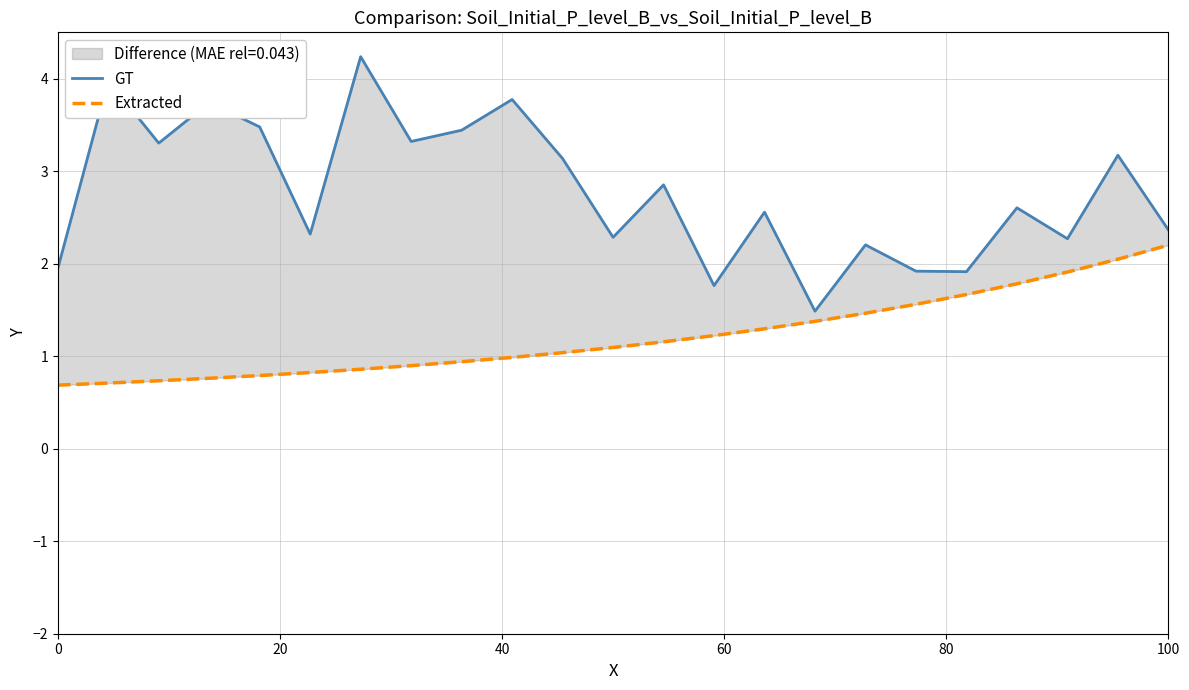

In GT, how many points are higher than both neighbors (excluding endpoints)?

9